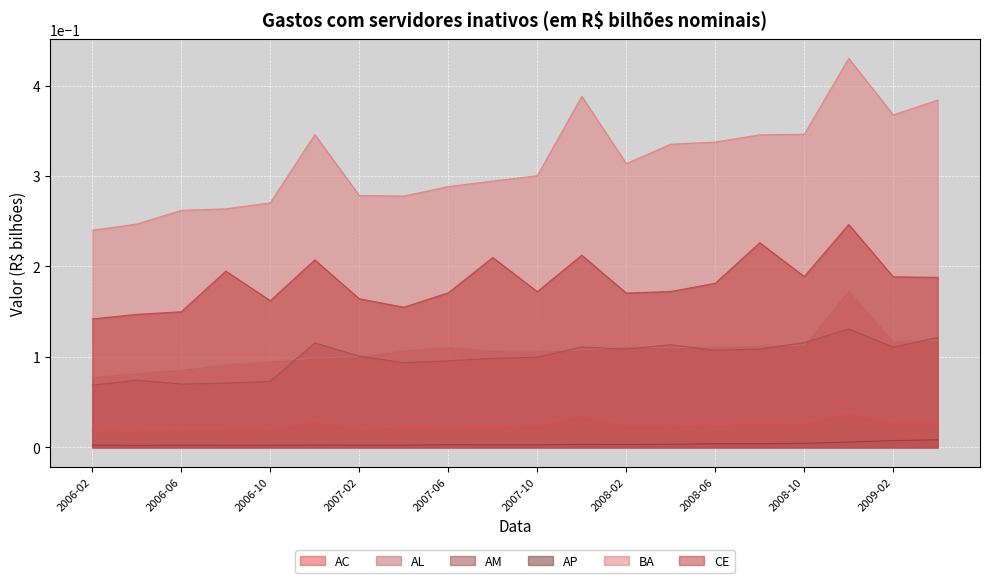

What is the greatest value displayed?

0.4